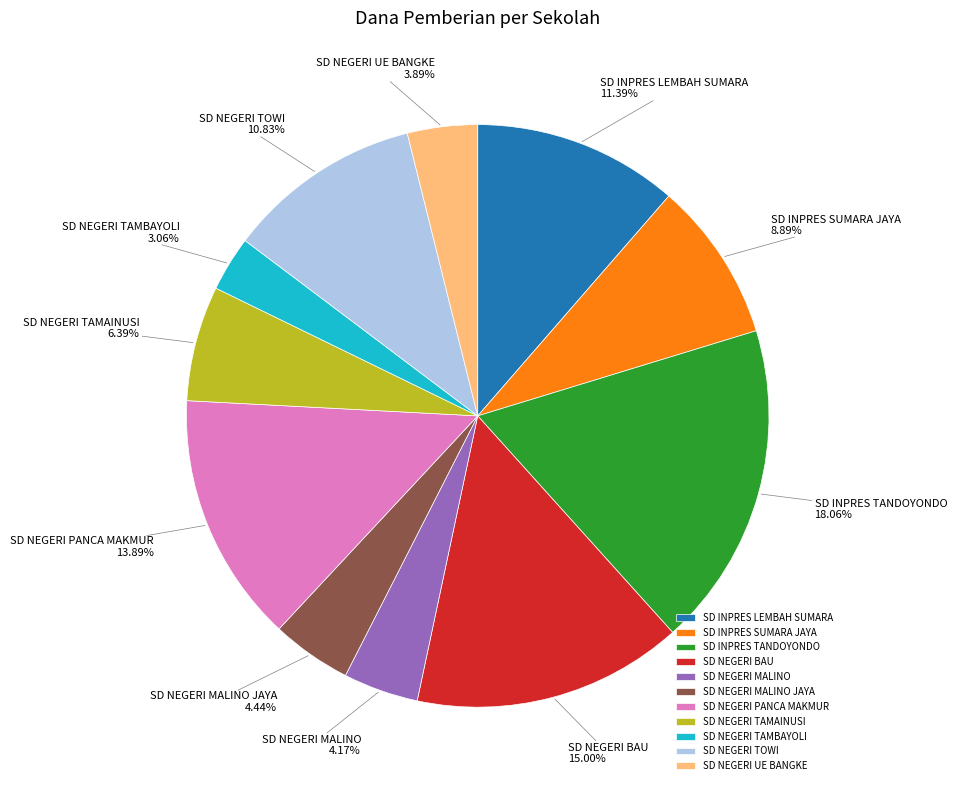

Is it true that SD NEGERI UE BANGKE is 4% of the pie?

True